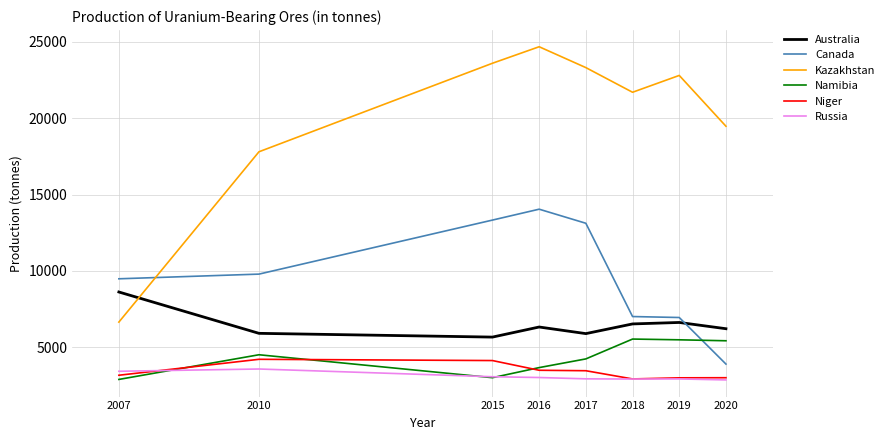

Where is Kazakhstan nearest to the value 15663?

2010